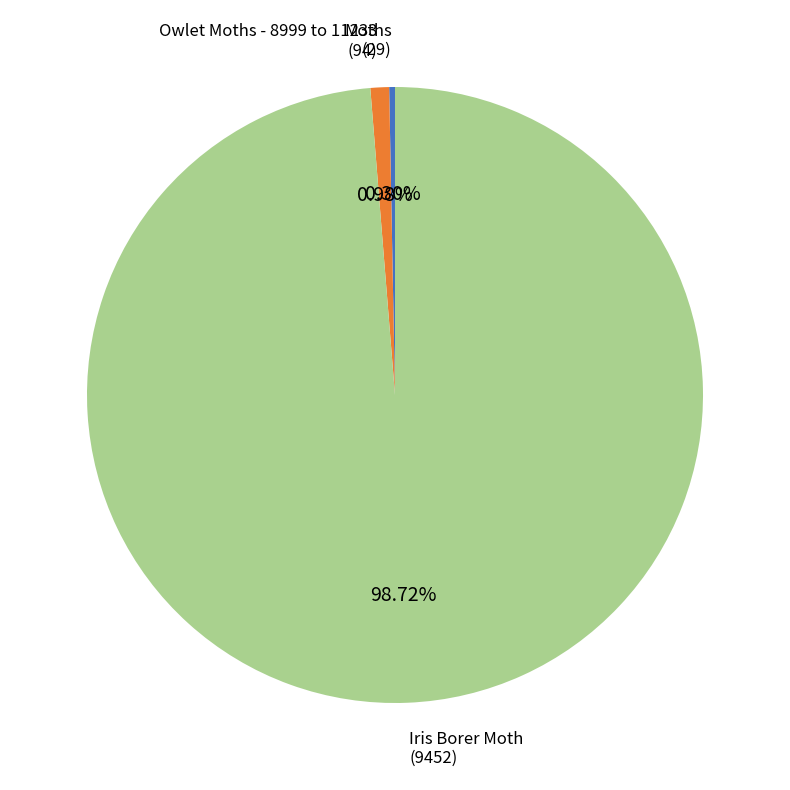

How many segments does this pie chart have?

3